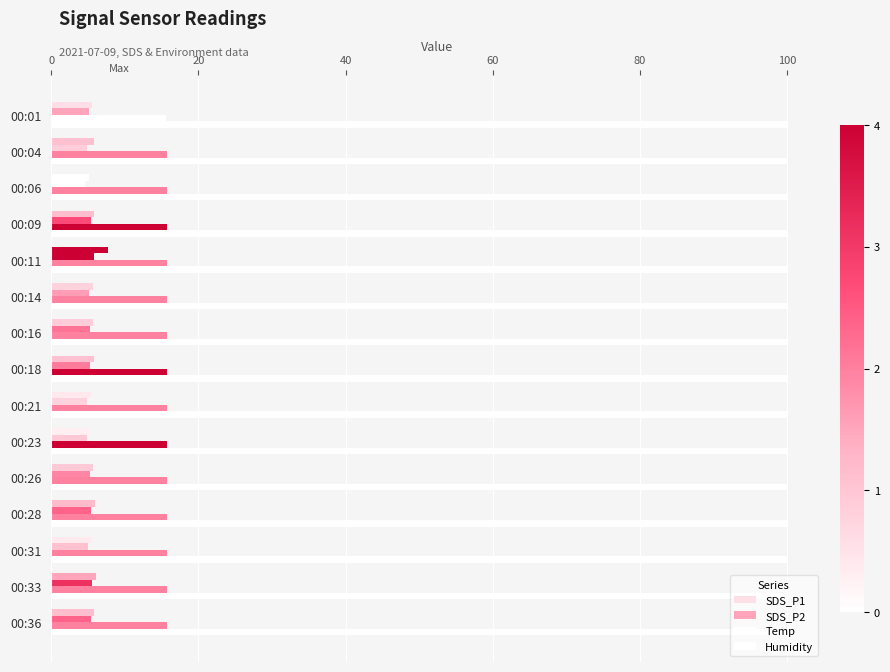

How many distinct data groups are displayed?

4